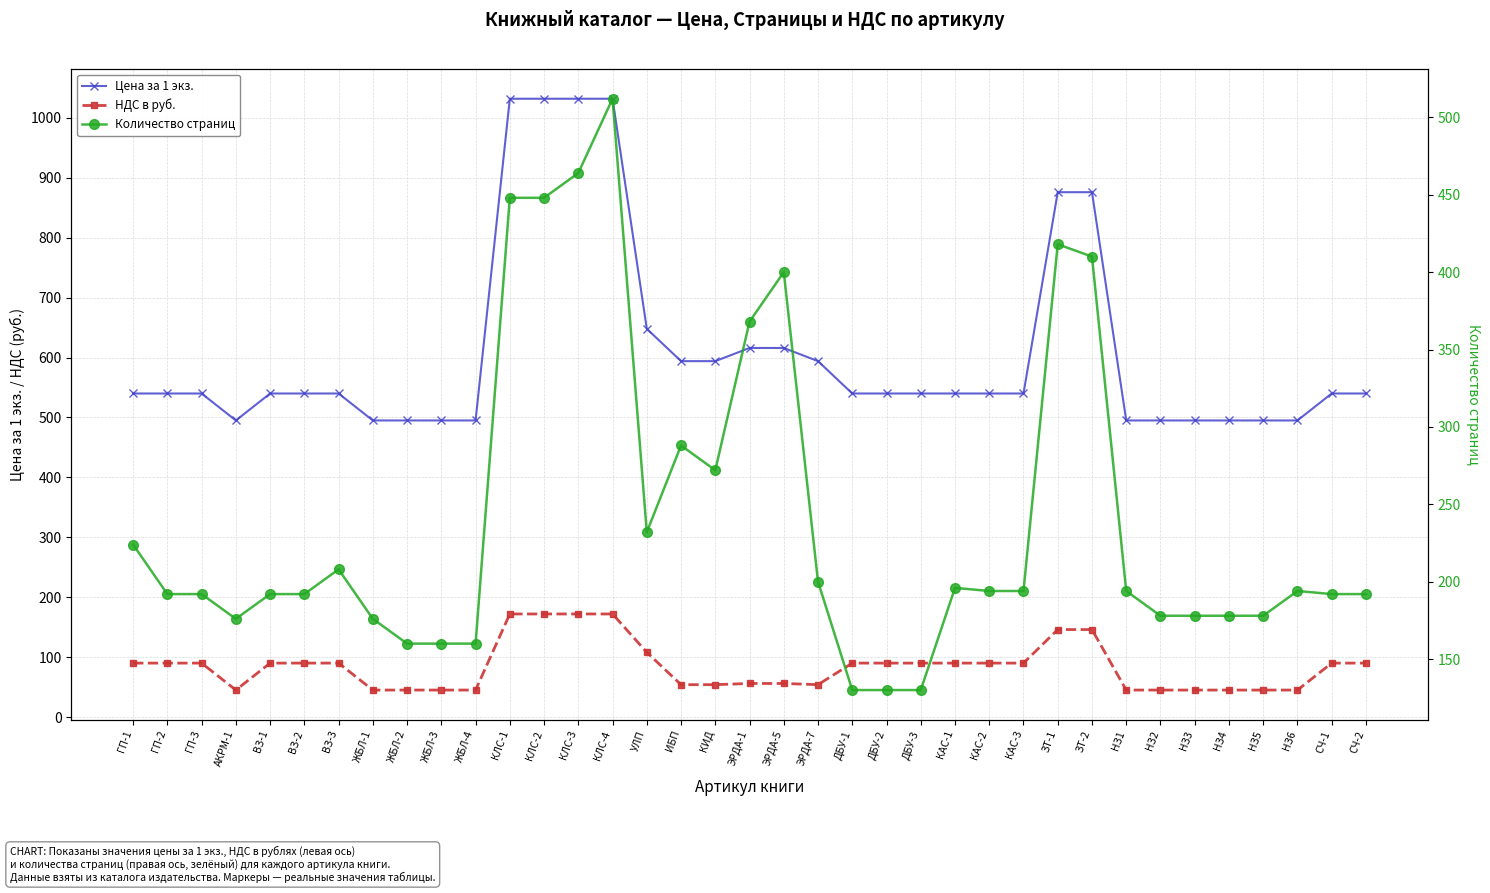

Between ГП-2 and ДБУ-1, which series saw the biggest shift?

Количество страниц